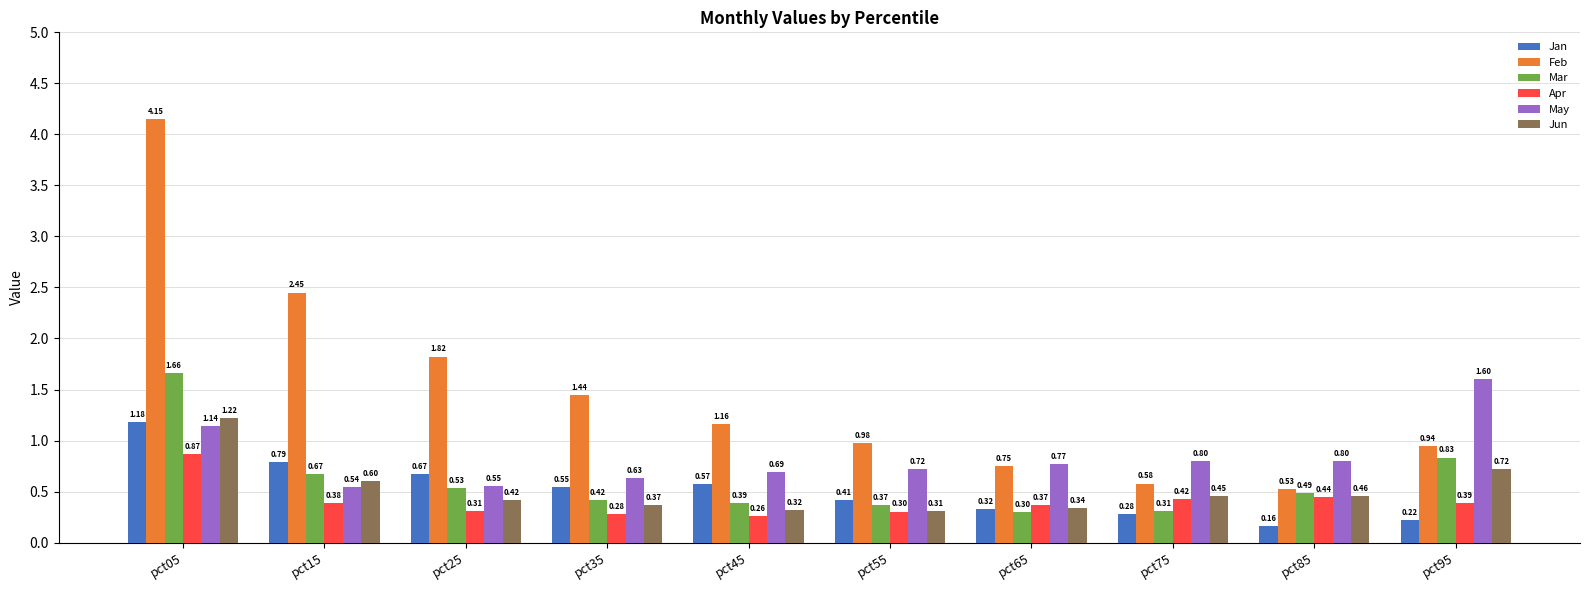

What is the total value across all series at pct25?

4.3